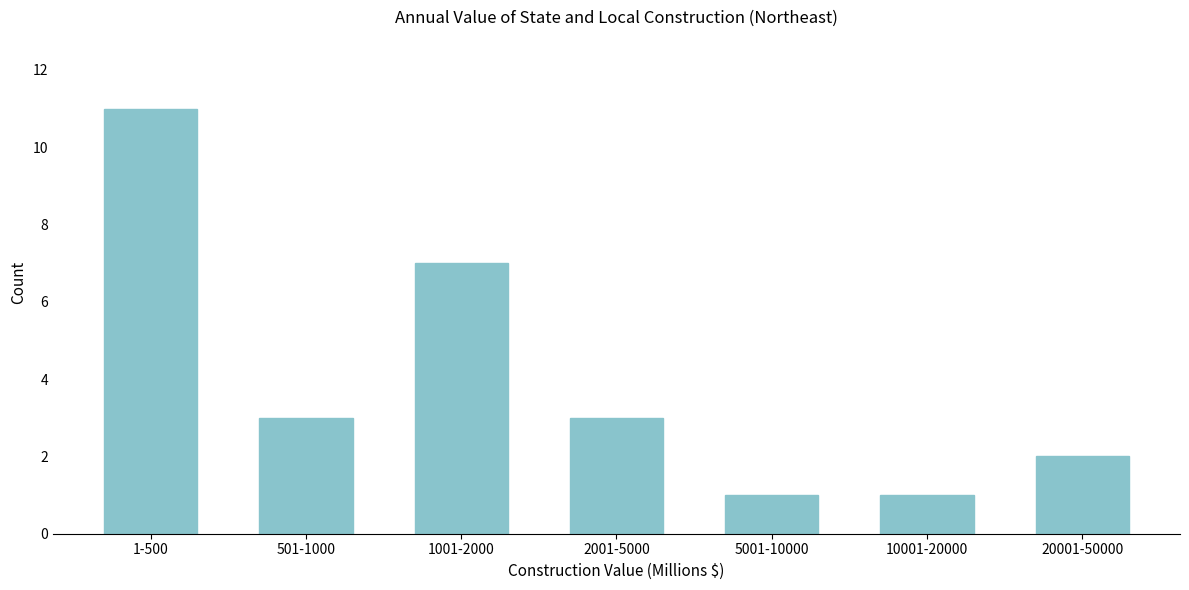

Reading left to right, transcribe all the data shown in this chart.

1-500=11	501-1000=3	1001-2000=7	2001-5000=3	5001-10000=1	10001-20000=1	20001-50000=2